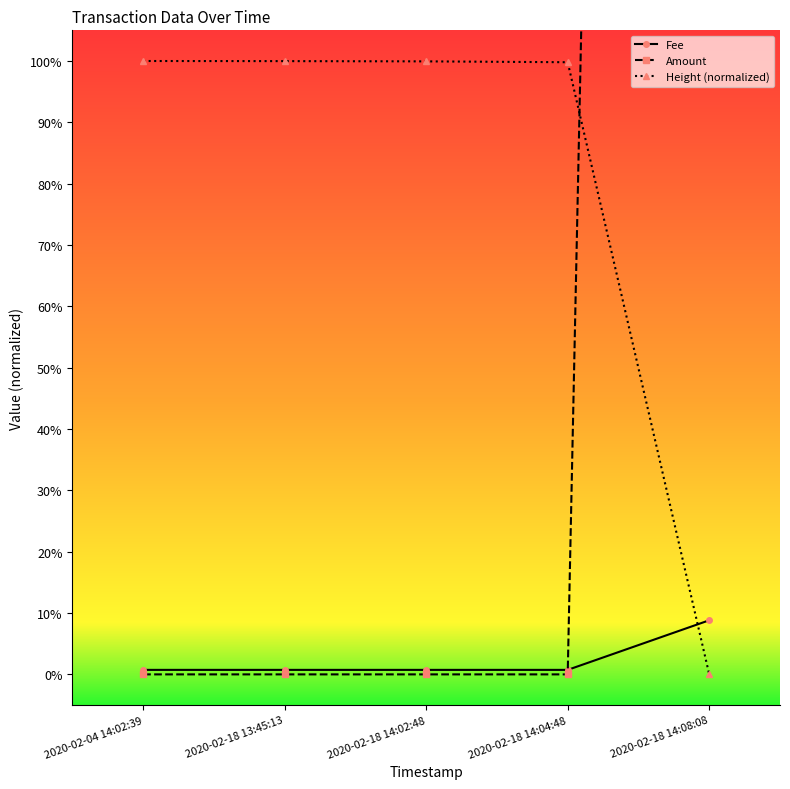

What are all the series names shown in the legend?

Fee, Amount, Height